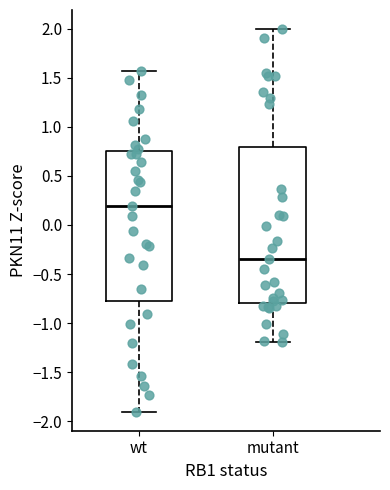

Which box's median line is the lowest?

mutant